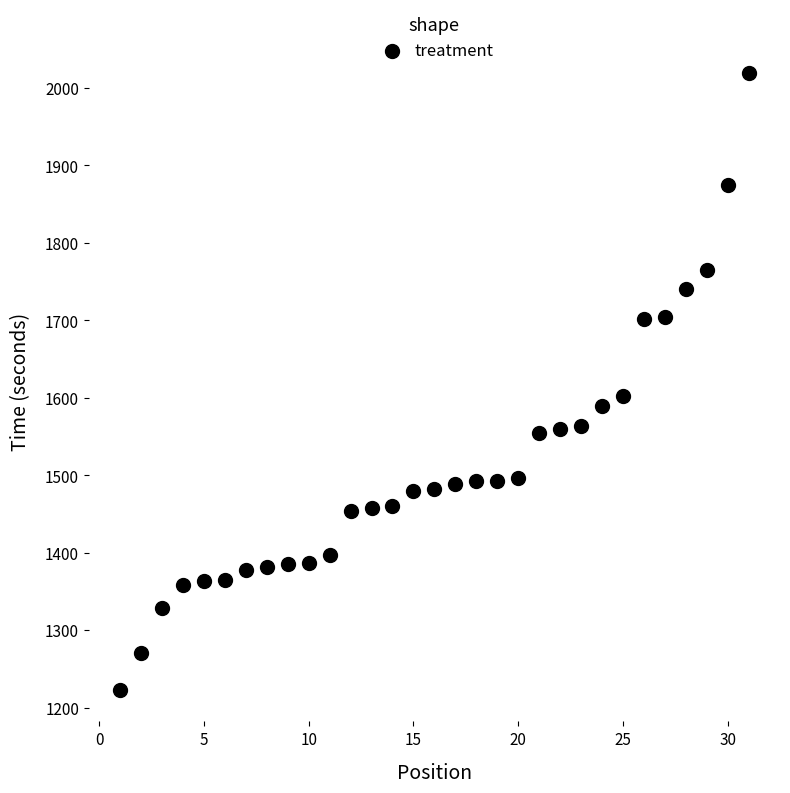

What is the range of Y values (max minus min)?

798